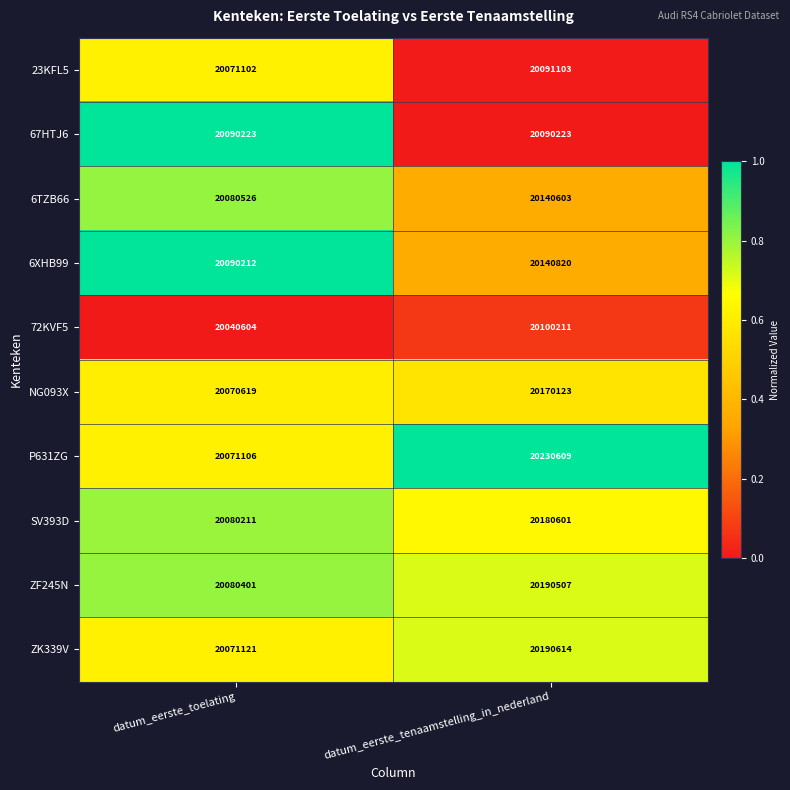

What is the sum of the P631ZG values at datum_eerste_tenaamstelling_in_nederland and datum_eerste_toelating?

40301715